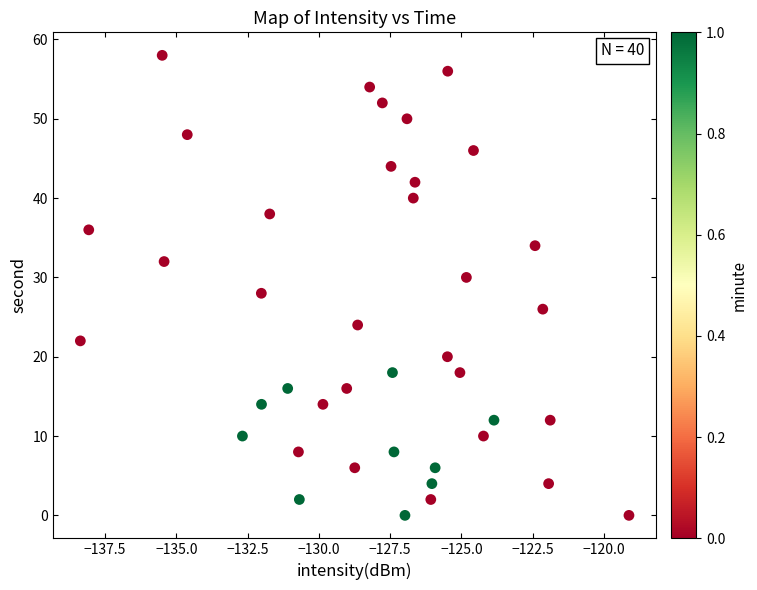

What is the range of Y values (max minus min)?

58